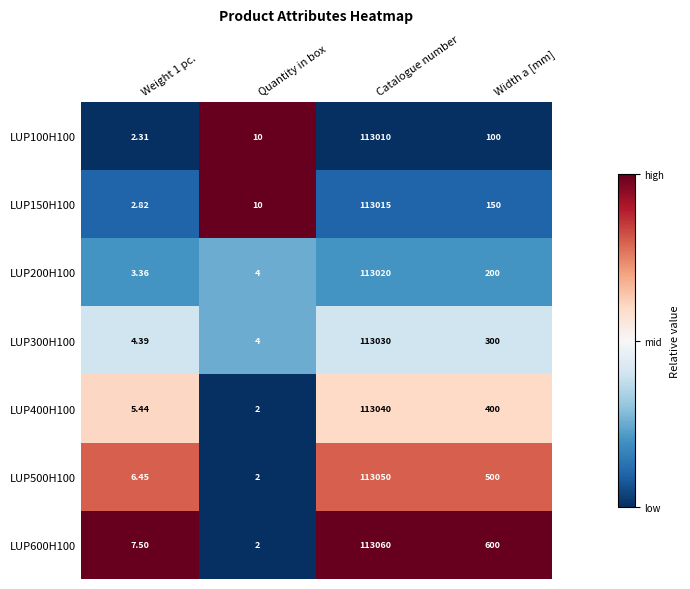

At which label does LUP300H100 first exceed 300?

Catalogue number